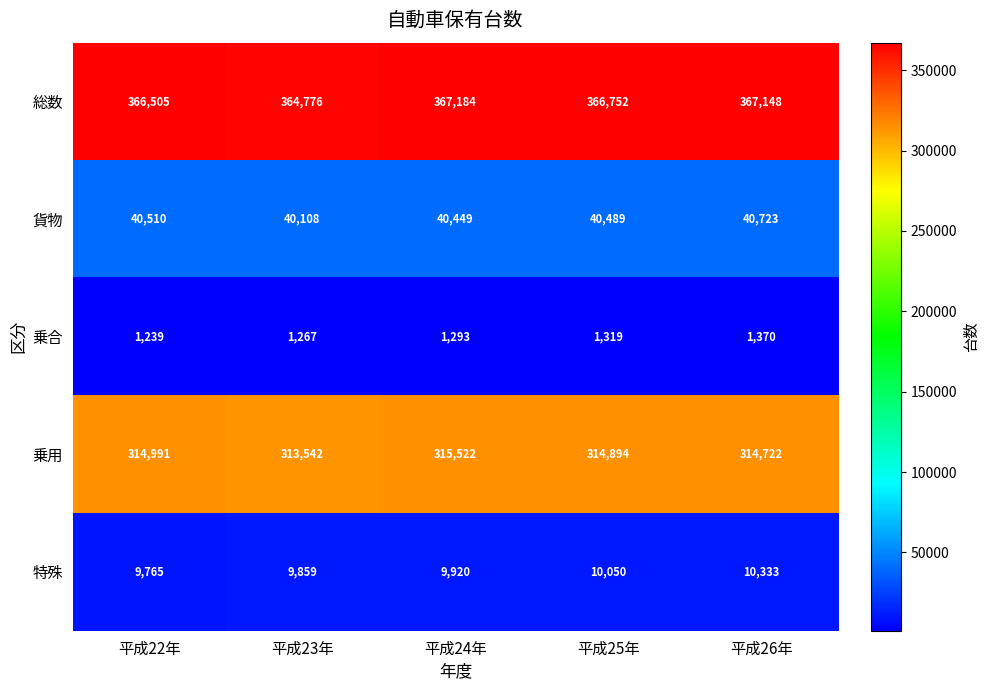

Count the number of categories in the chart.

5